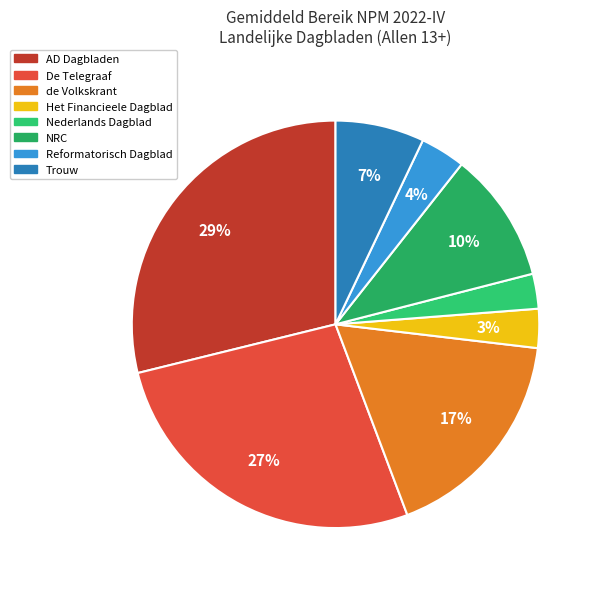

Combined, do Reformatorisch Dagblad and Het Financieele Dagblad account for over 50%?

No